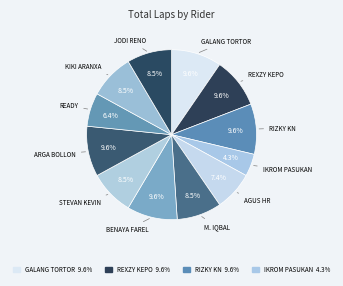

How many slices are in this pie chart?

12